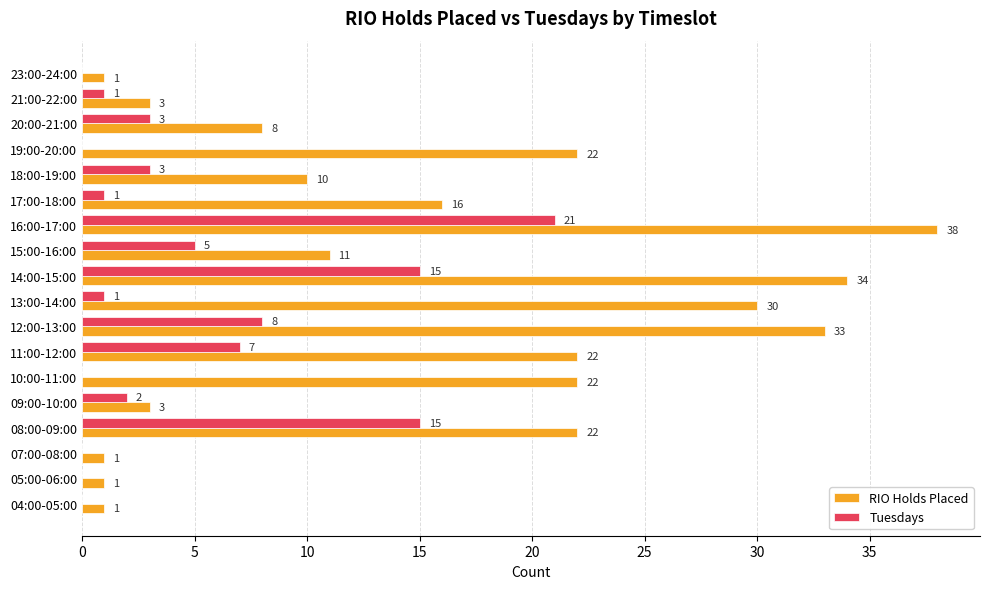

What are all the series names shown in the legend?

RIO Holds Placed, Tuesdays